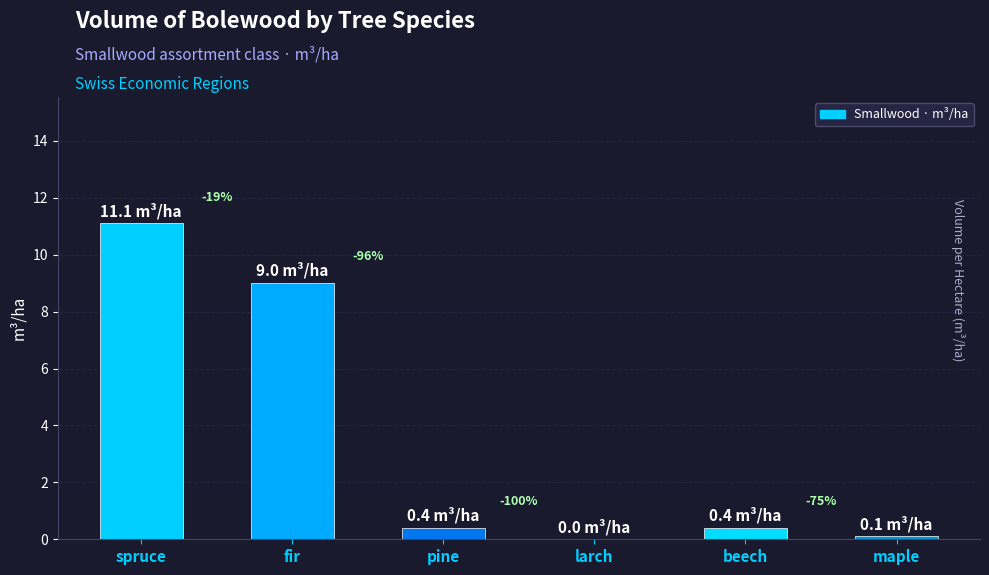

What is the difference between the values at fir and beech?

8.6